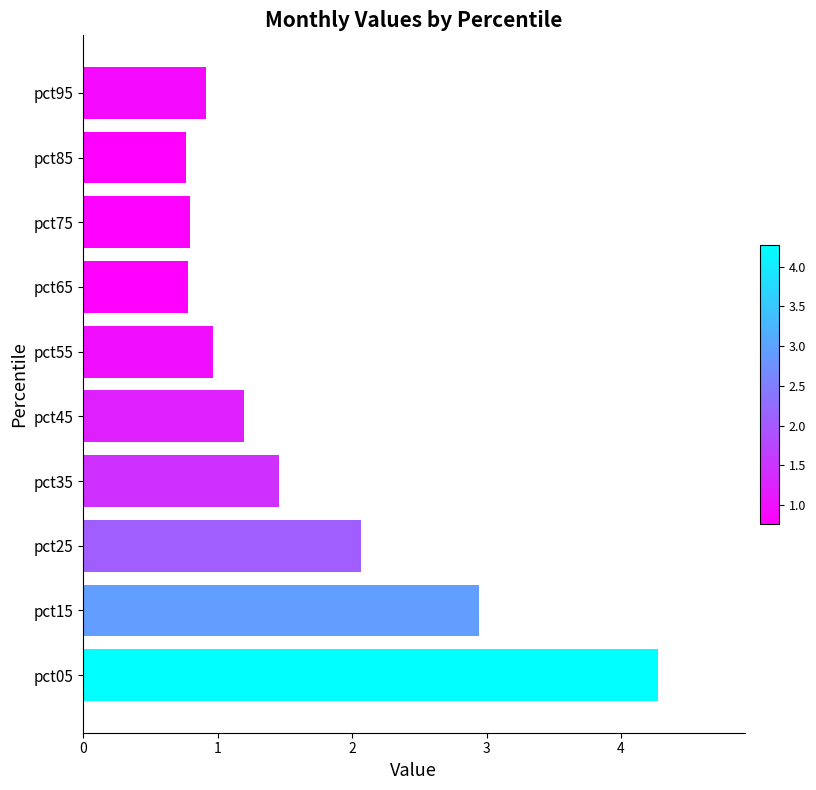

What is the change in value from pct45 to pct65?

-0.4